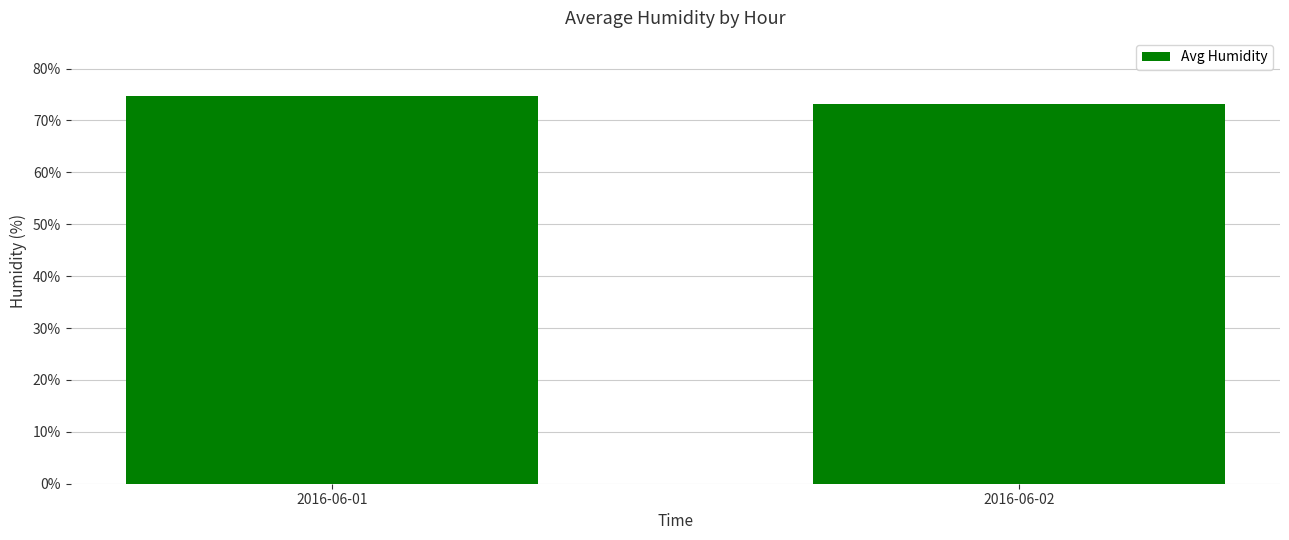

How many bars are there in total?

2